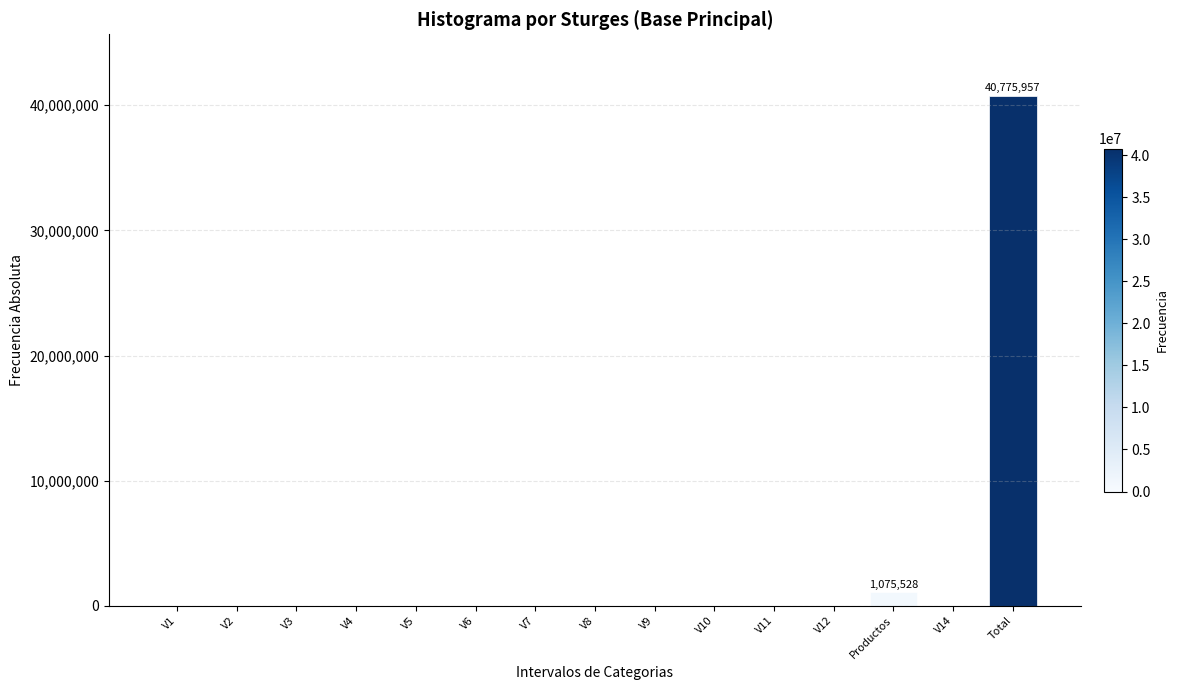

Reading left to right, list all the values displayed in this chart.

V1=0	V2=0	V3=0	V4=0	V5=0	V6=0	V7=0	V8=0	V9=0	V10=0	V11=0	V12=0	Productos=1075528	V14=0	Total=40775957